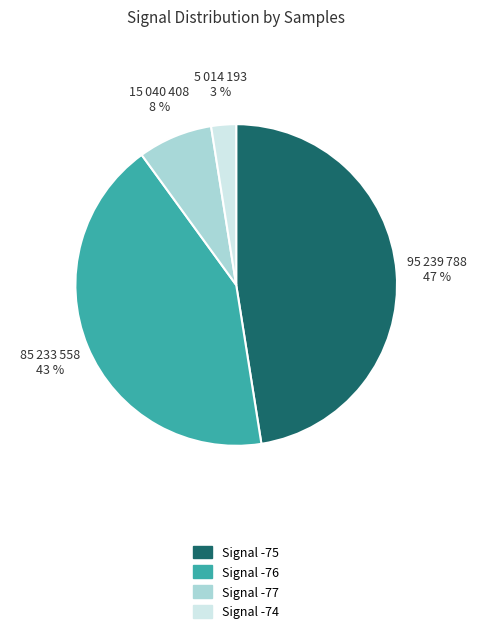

Is it true that Signal -74 is 3% of the pie?

True